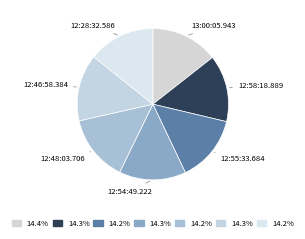

Which category has the biggest portion of the pie?

13:00:05.943